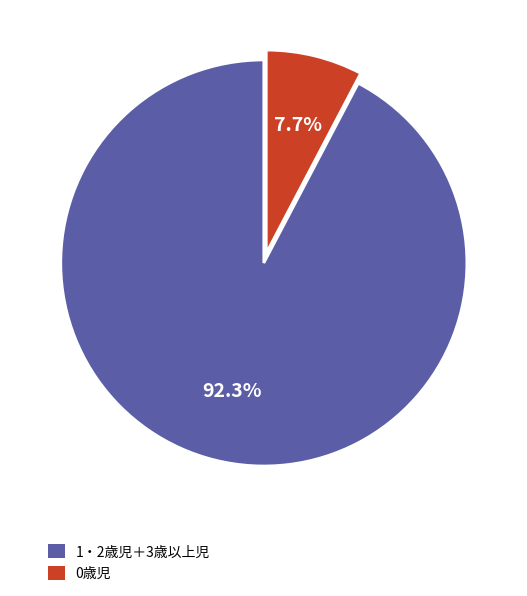

Is there a majority slice in this chart?

Yes